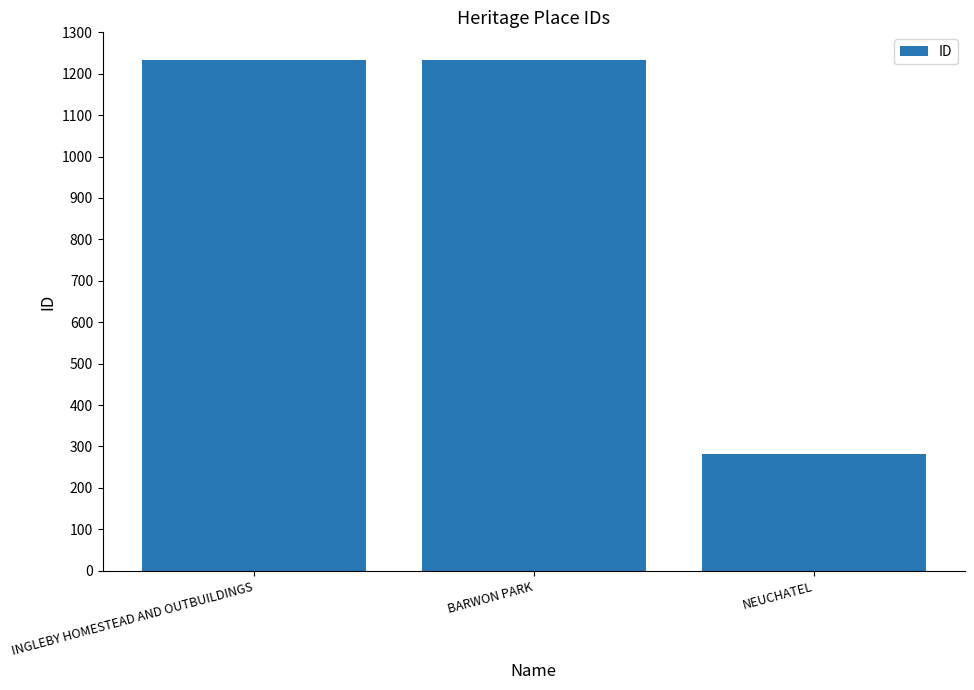

The chart shows a value of 281 at NEUCHATEL. True or false?

True